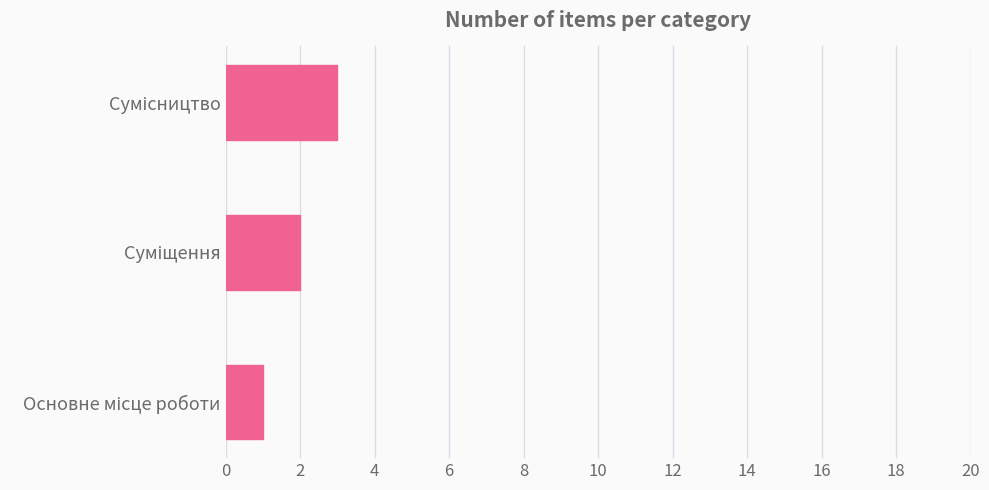

What is the greatest value displayed?

3